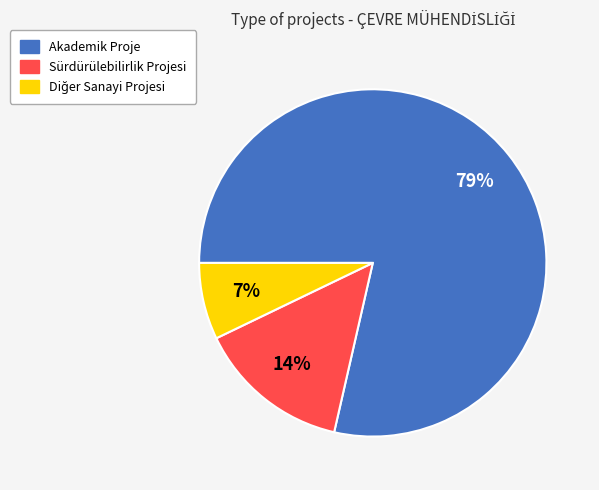

To the nearest percent, what is the average slice percentage?

33%